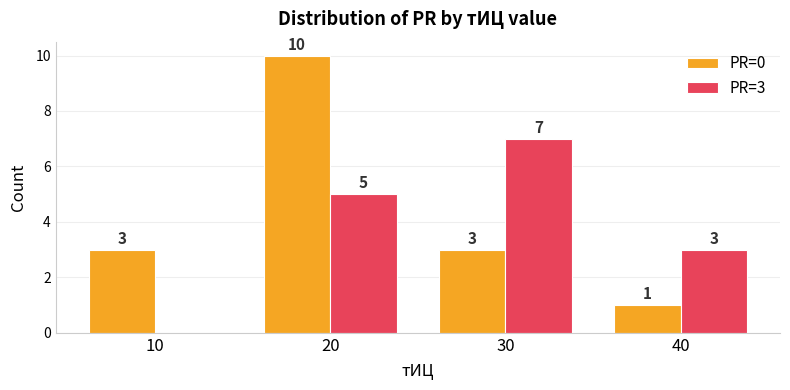

Reading left to right, list all the values displayed in this chart.

PR=0: 10=3	20=10	30=3	40=1
PR=3: 10=0	20=5	30=7	40=3